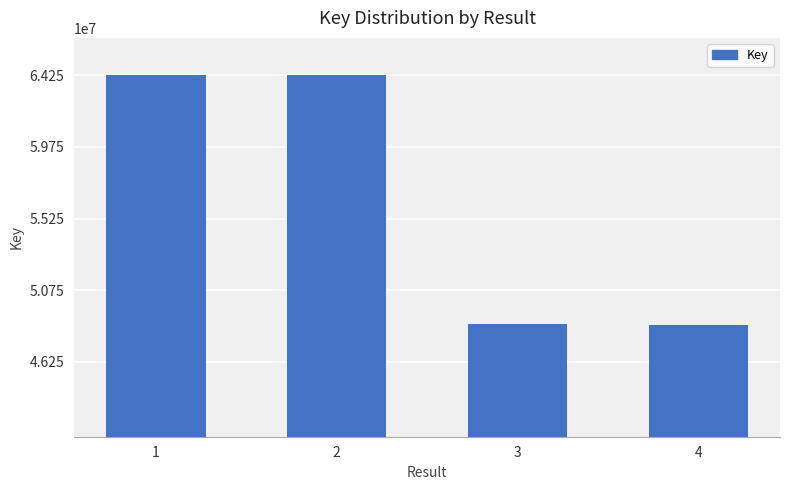

What is the ratio of the value at 1 to the value at 4?

1.3